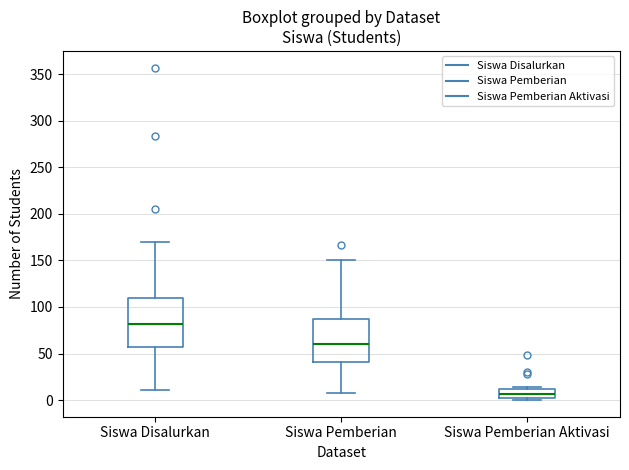

Reading left to right, transcribe this box plot: for each box, give where its median line is, the range the box spans, and where its two whiskers end, as read against the y-axis. The values are not printed on the chart, so give them approximately, as read against the axis.

Siswa Disalurkan: median 80, box 55 to 110, whiskers 10 to 170
Siswa Pemberian: median 60, box 40 to 85, whiskers 10 to 150
Siswa Pemberian Aktivasi: median 5, box 0 to 10, whiskers 0 (just below the box's lower edge) to 15